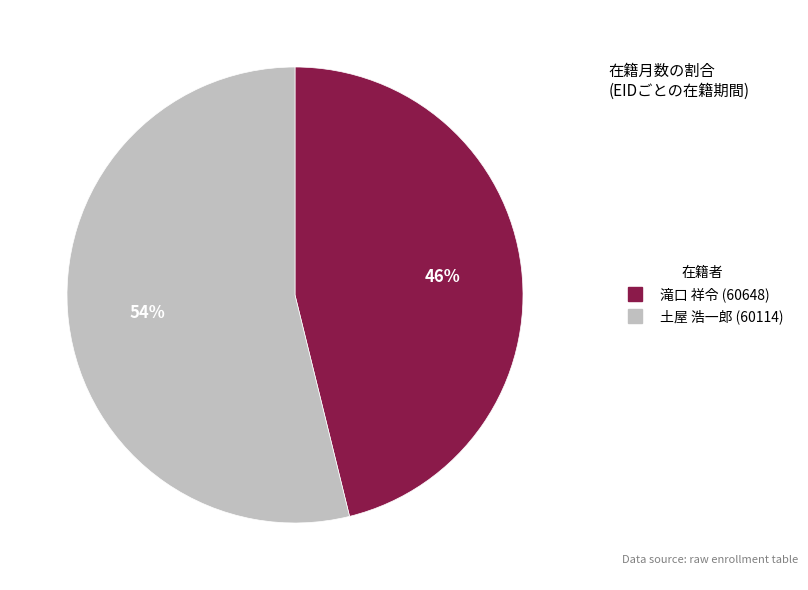

Count the number of slices in the pie.

2